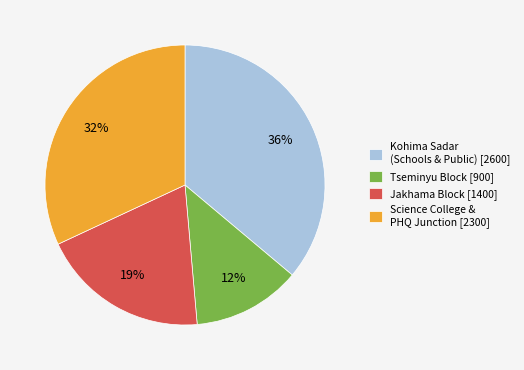

Which slice is the largest?

Kohima Sadar (Schools & Public) [2600]